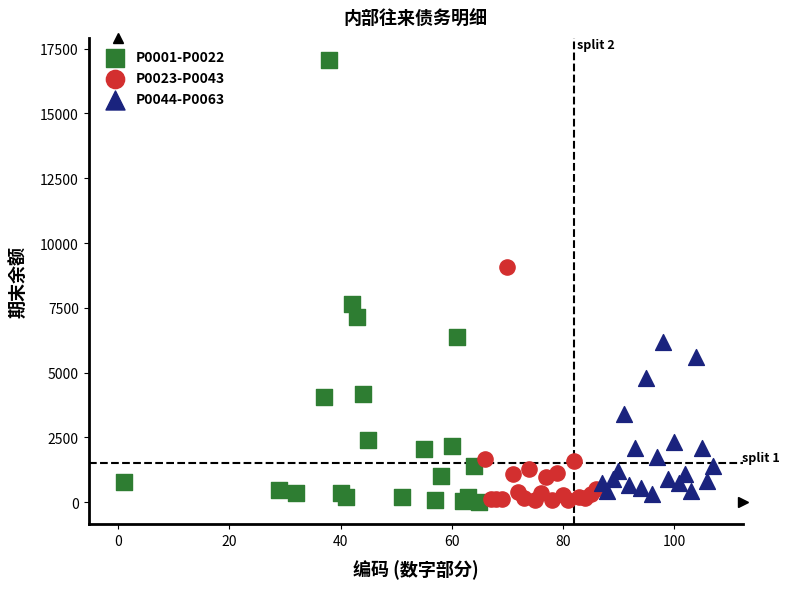

What are all the series names shown in the legend?

P0001-P0022, P0023-P0043, P0044-P0063